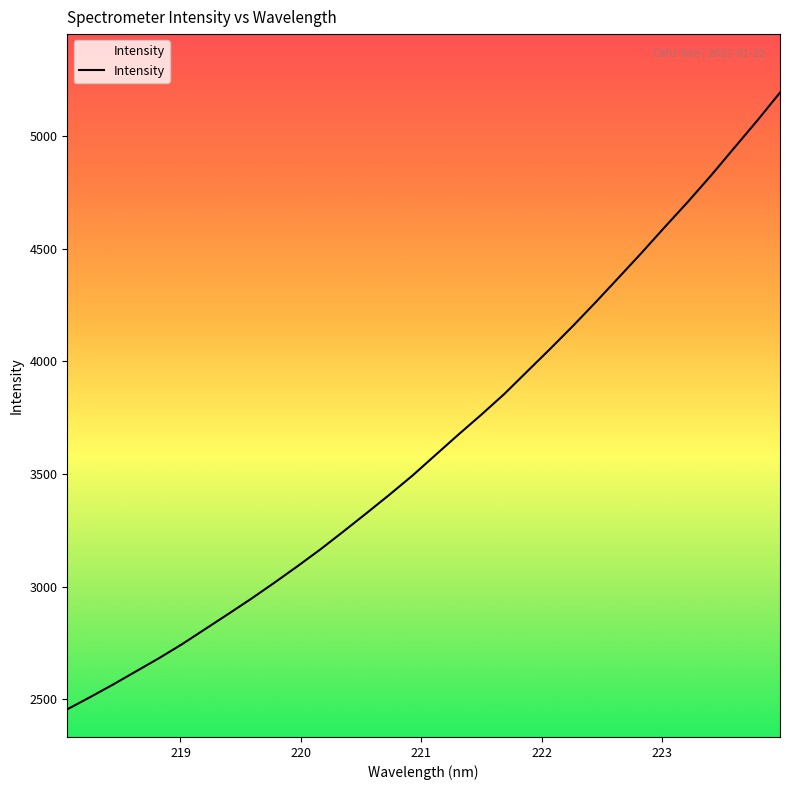

Which category has the highest value across all series?

223.9802